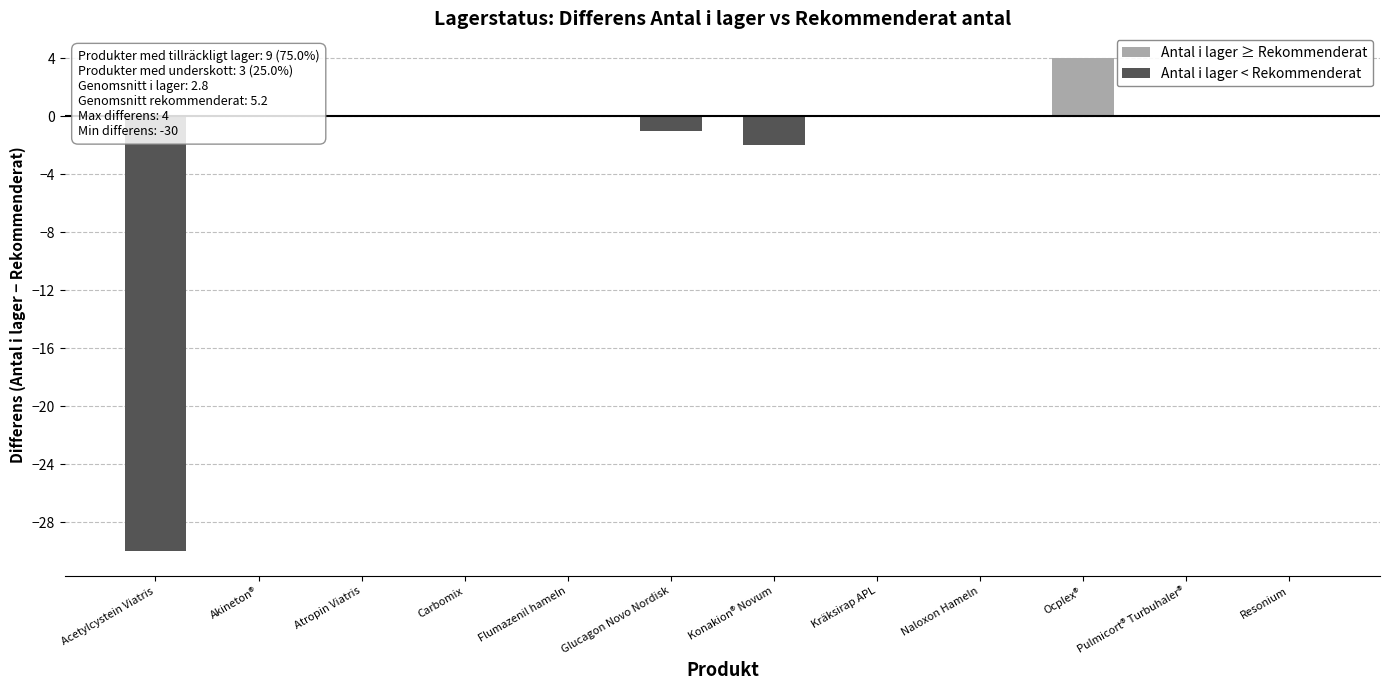

Which label corresponds to the largest value in the chart?

Ocplex®